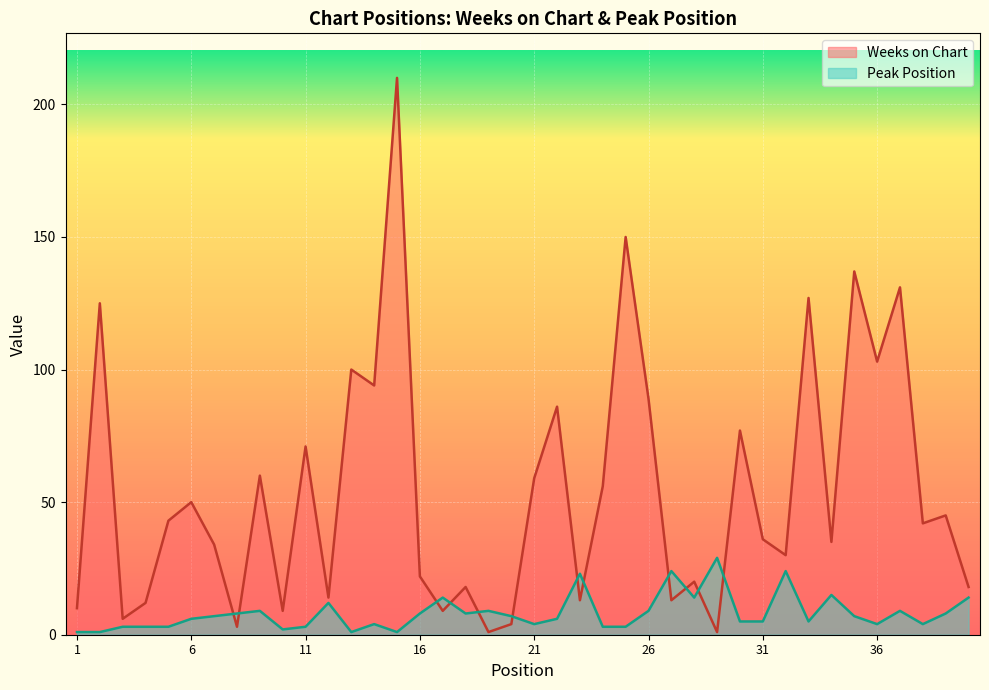

How many interior local valleys does the Weeks on Chart series have?

14